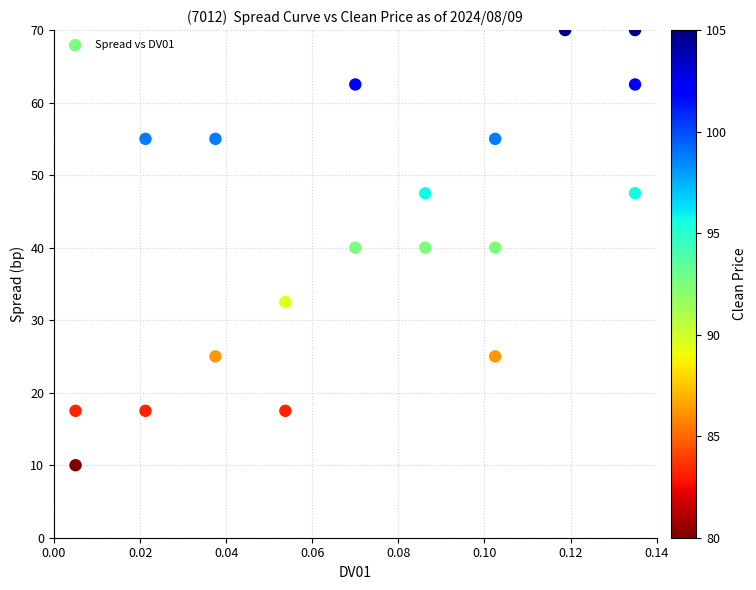

What is the range of Y values (max minus min)?

60.0